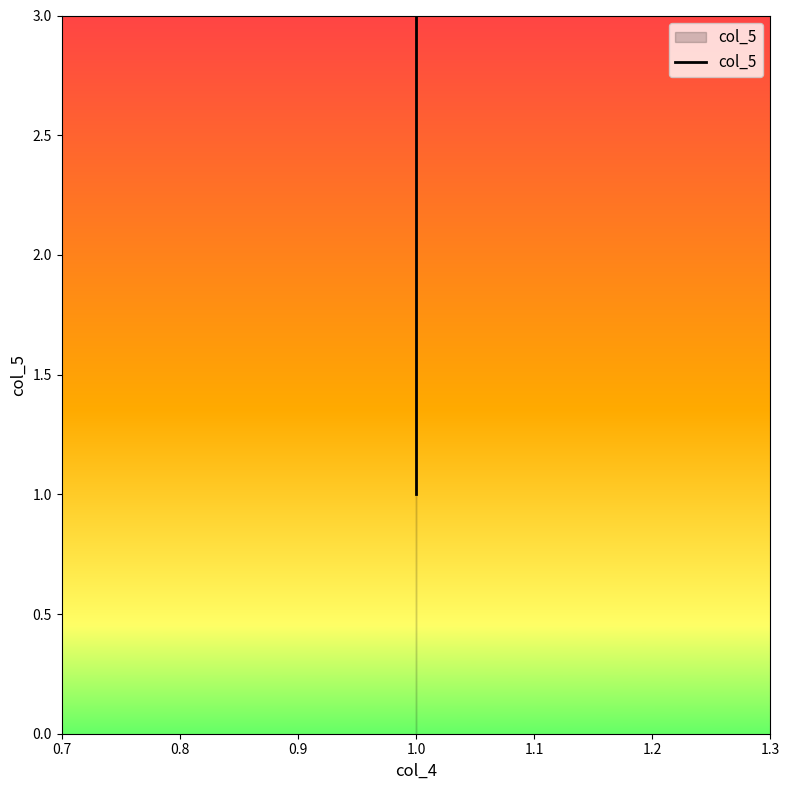

How many values are between 1 and 3?

3